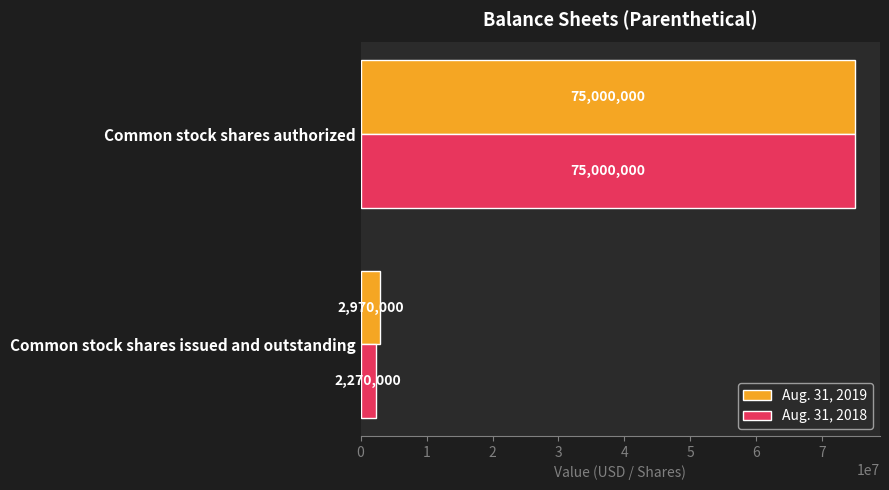

Is it true that Aug. 31, 2019 equals 2970000 at Common stock shares issued and outstanding?

True